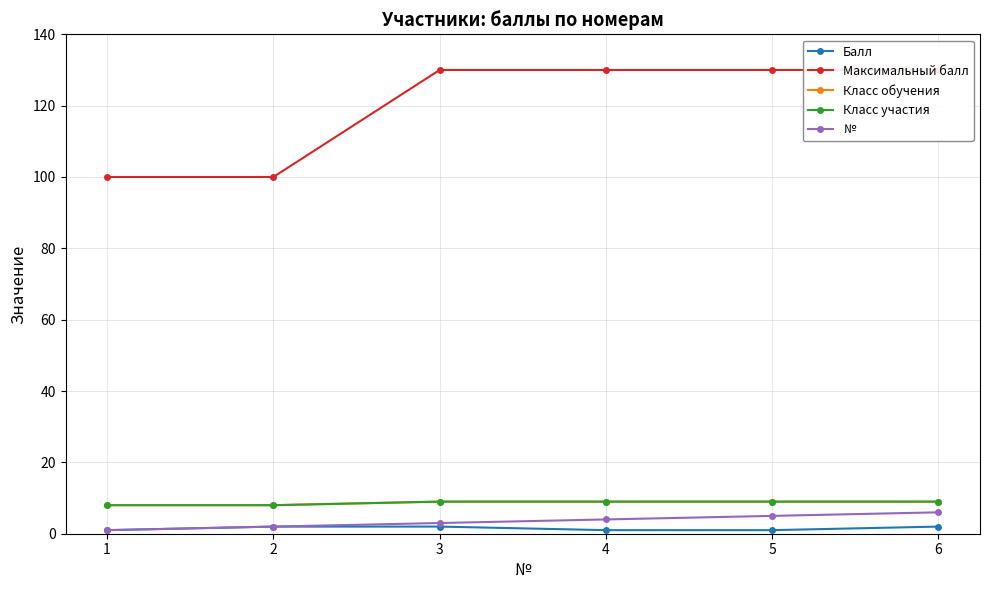

Reading left to right, transcribe all the data shown in this chart.

Балл: 1=1	2=2	3=2	4=1	5=1	6=2
Максимальный балл: 1=100	2=100	3=130	4=130	5=130	6=130
Класс обучения: 1=8	2=8	3=9	4=9	5=9	6=9
Класс участия: 1=8	2=8	3=9	4=9	5=9	6=9
№: 1=1	2=2	3=3	4=4	5=5	6=6